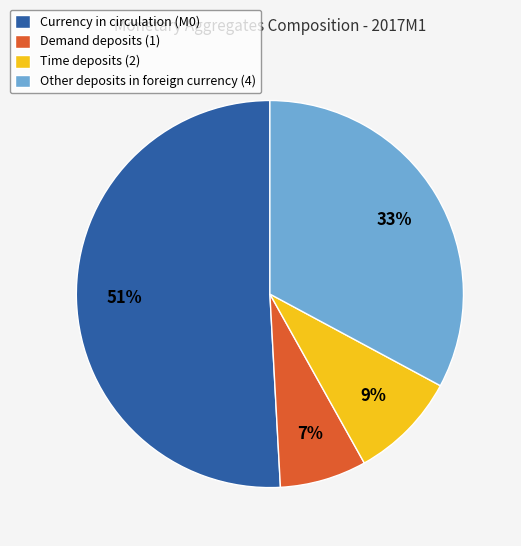

Between Currency in circulation (M0) and Other deposits in foreign currency (4), which is larger?

Currency in circulation (M0)